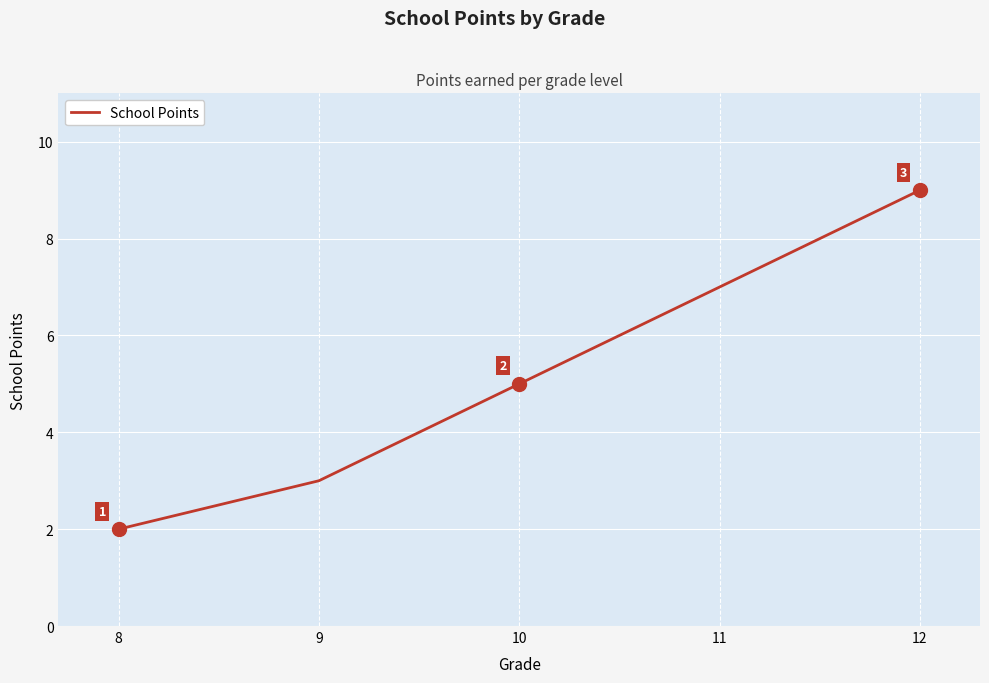

The value at 9 is 2. True or false?

False